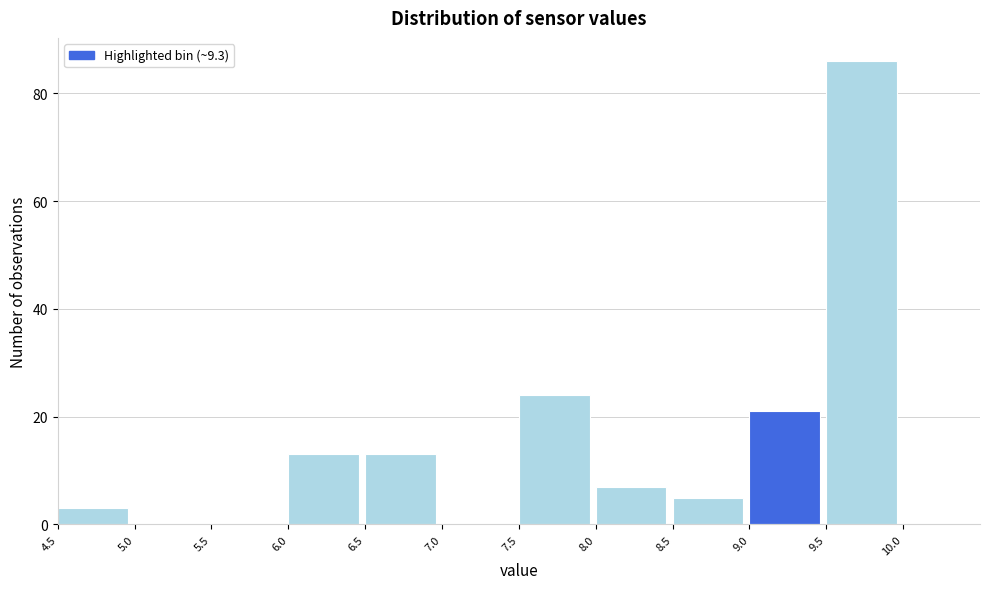

Over which range of the x-axis is the bar tallest?

9.5 to 10.0